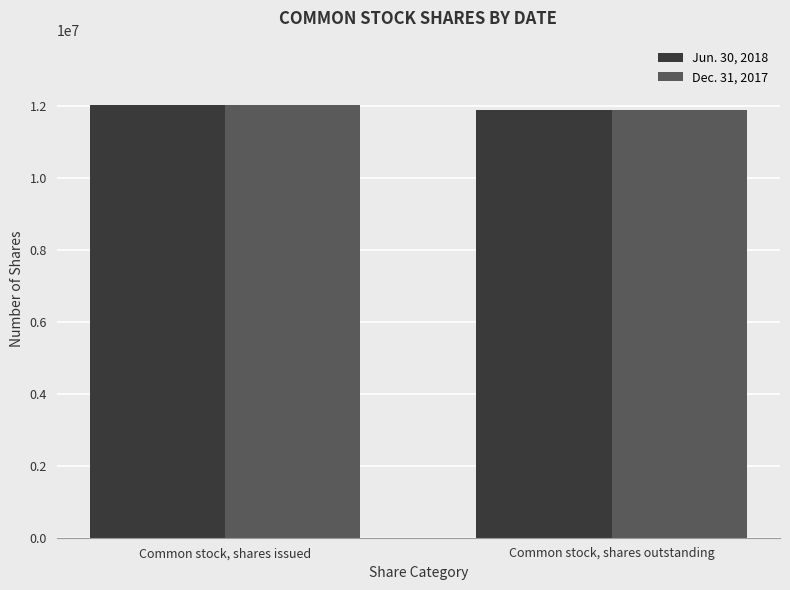

Is it true that Jun. 30, 2018 equals 11885839 at Common stock, shares outstanding?

True